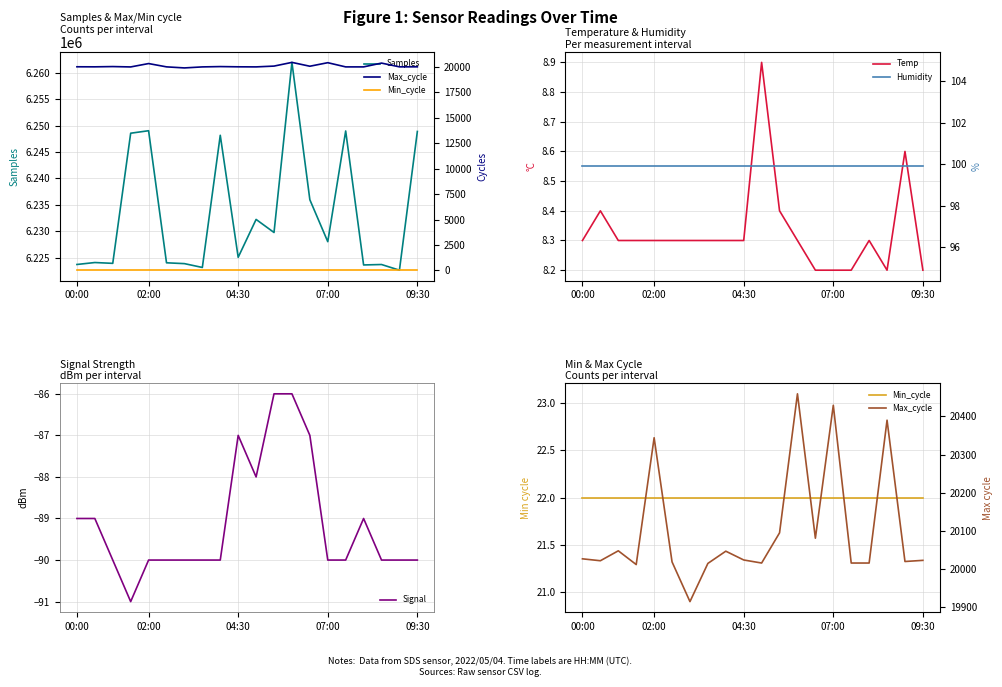

How many lines are shown in the chart?

6